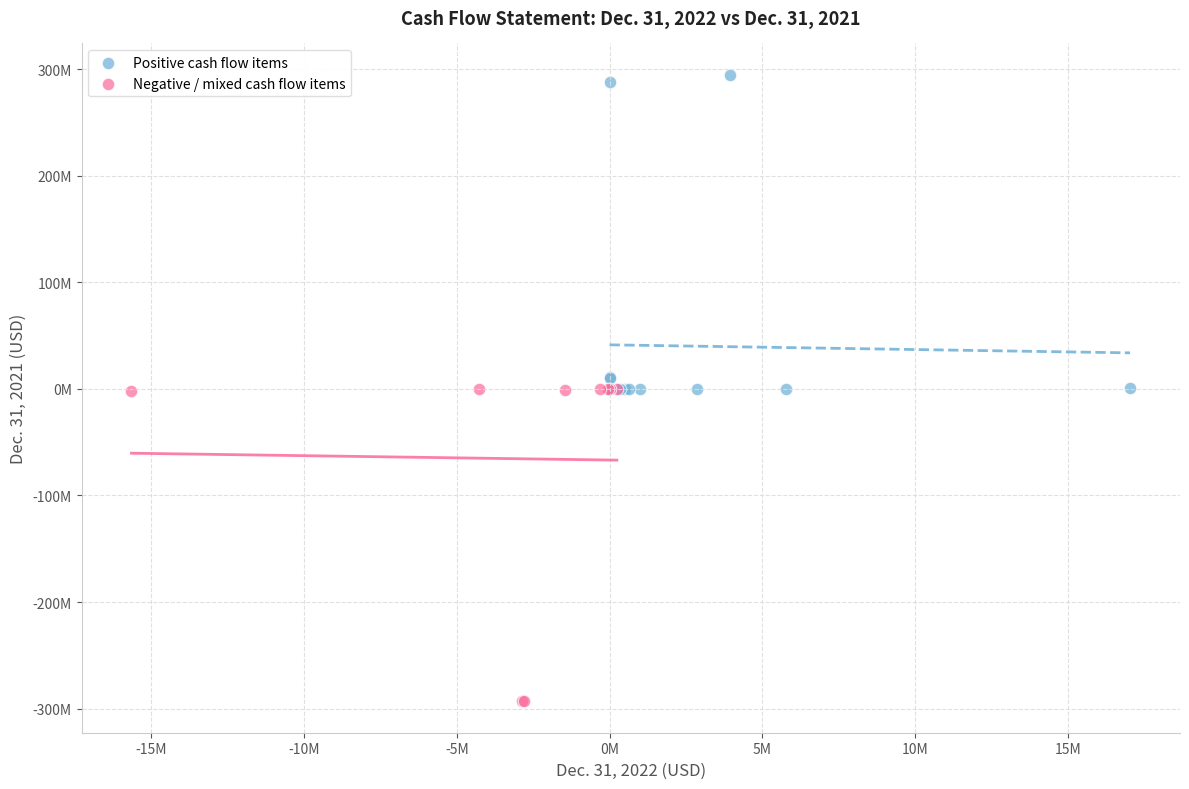

What are all the series names shown in the legend?

Positive cash flow items, Negative / mixed cash flow items